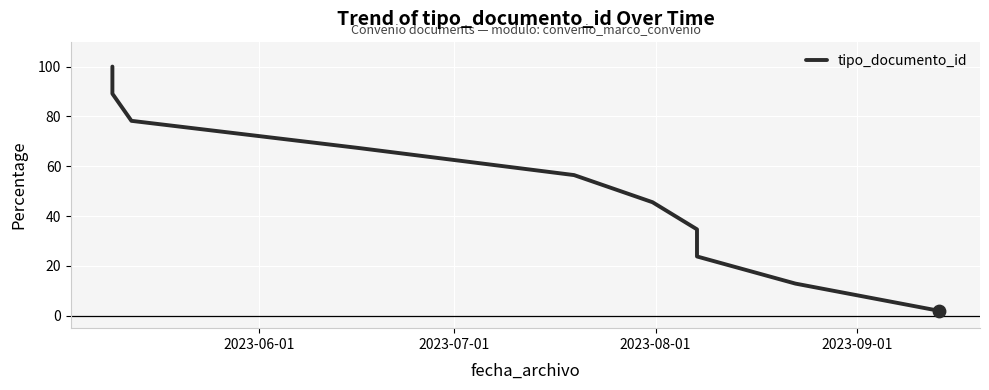

What is the maximum value shown in the chart?

100.0